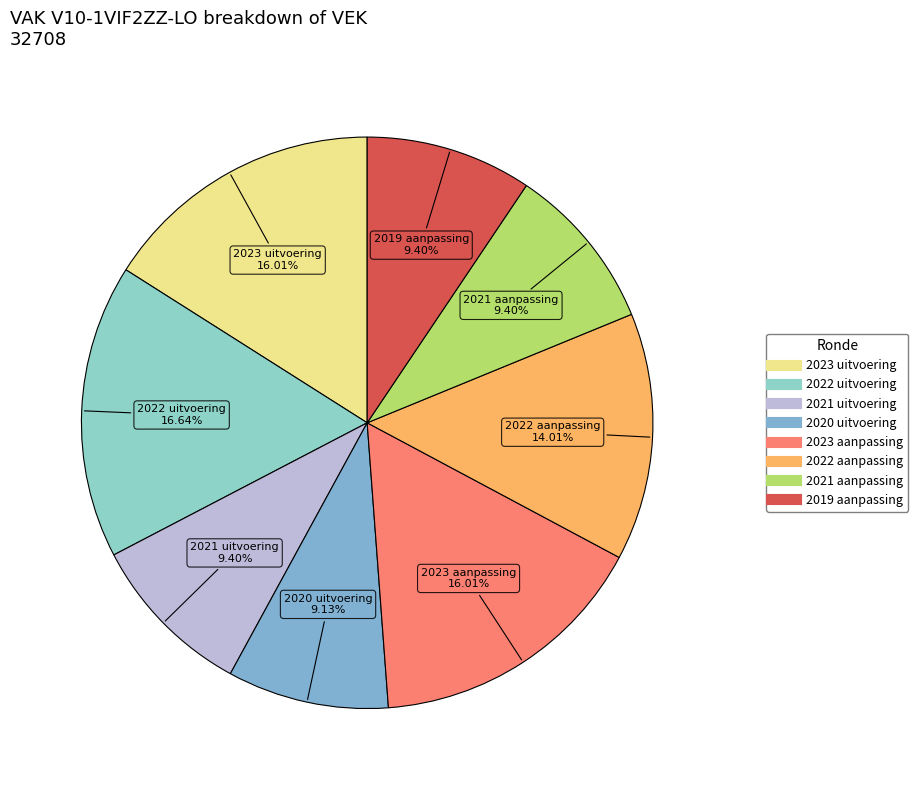

To the nearest percent, what is the combined percentage of 2023 aanpassing and 2019 aanpassing?

25%